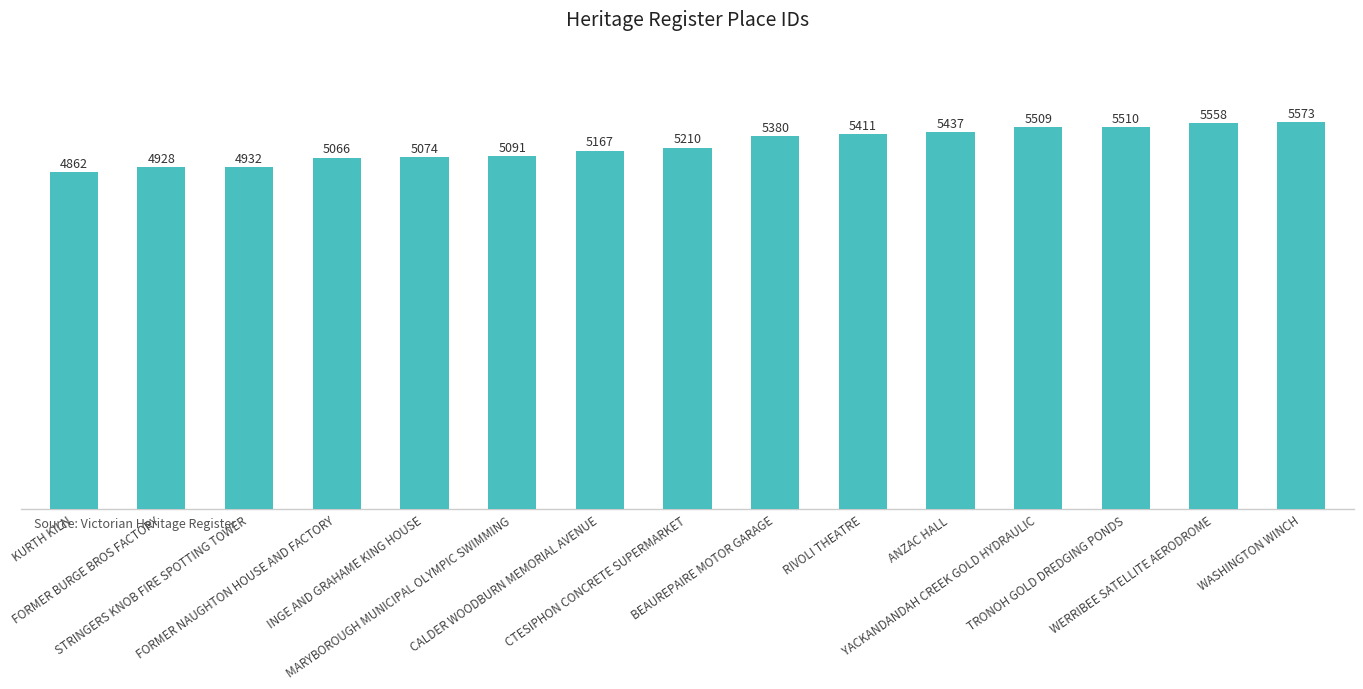

At which category does the chart reach its peak across all series?

WASHINGTON WINCH